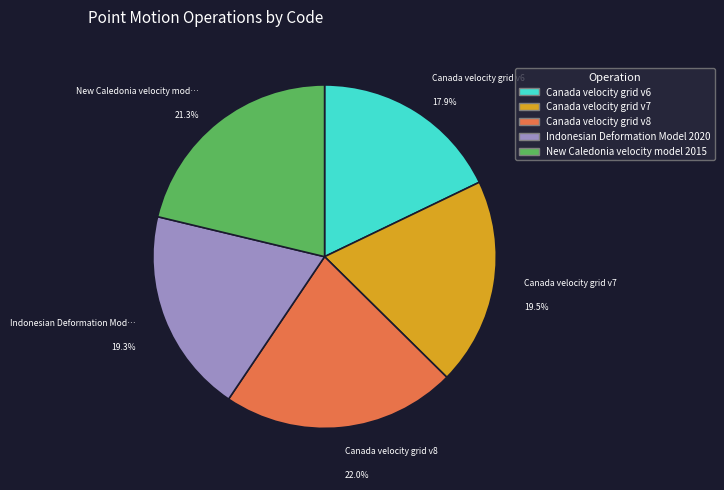

How many slices are in this pie chart?

5